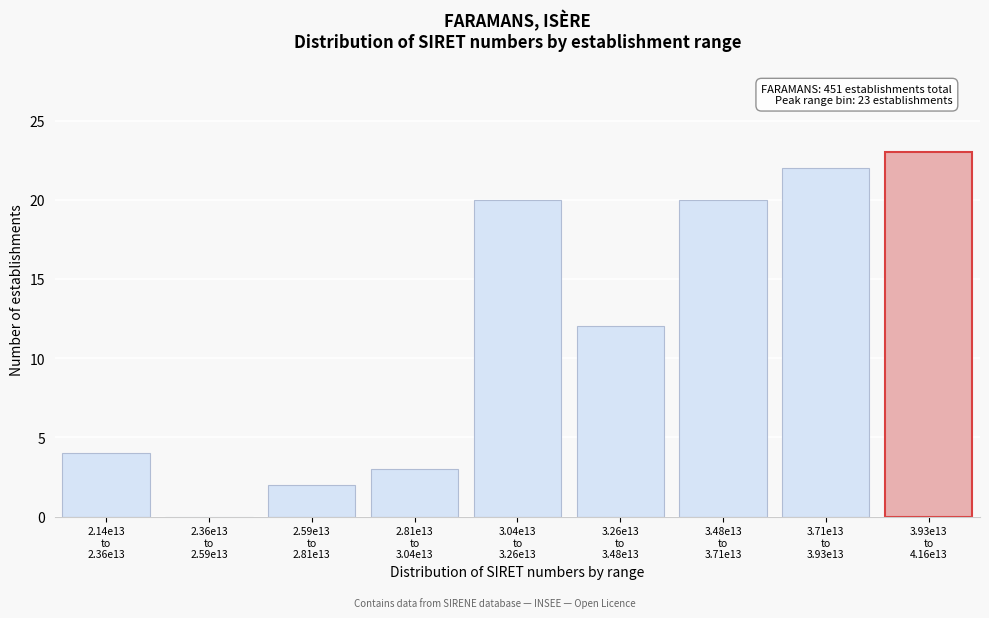

What is the greatest value displayed?

23